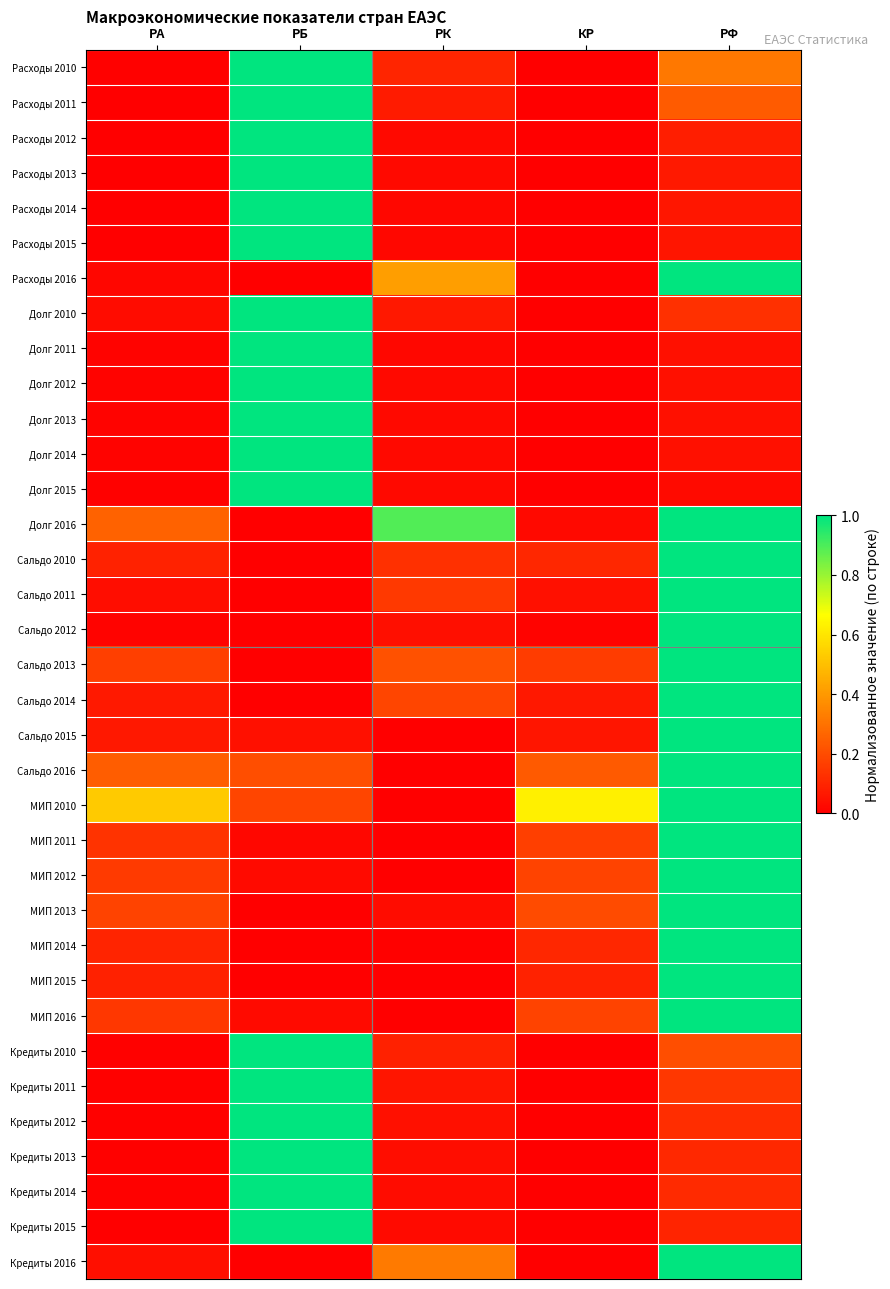

What is the total value across all series at РФ?

18.9